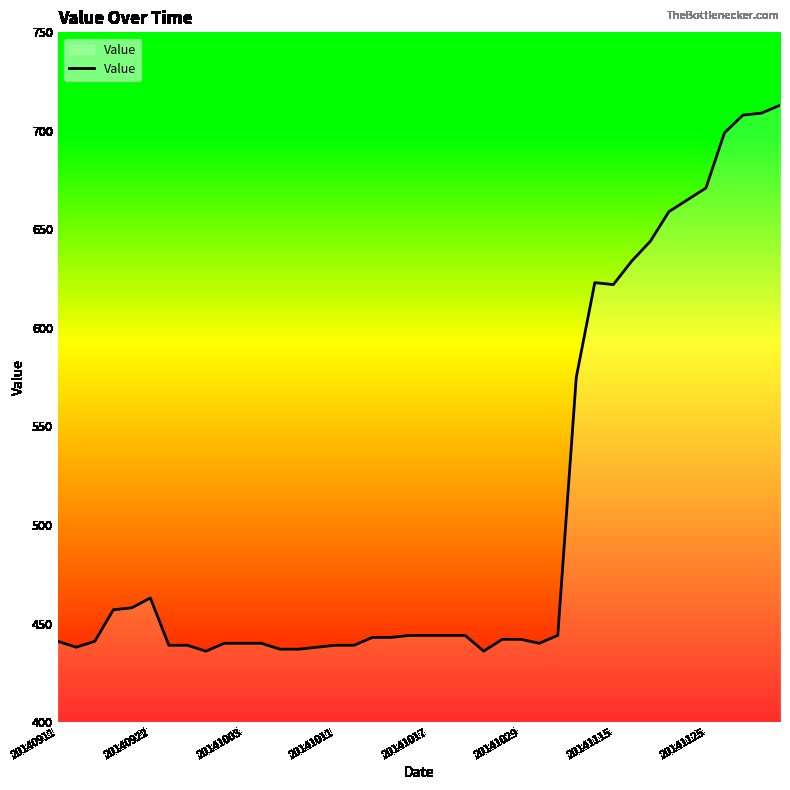

What is the minimum value shown in the chart?

436